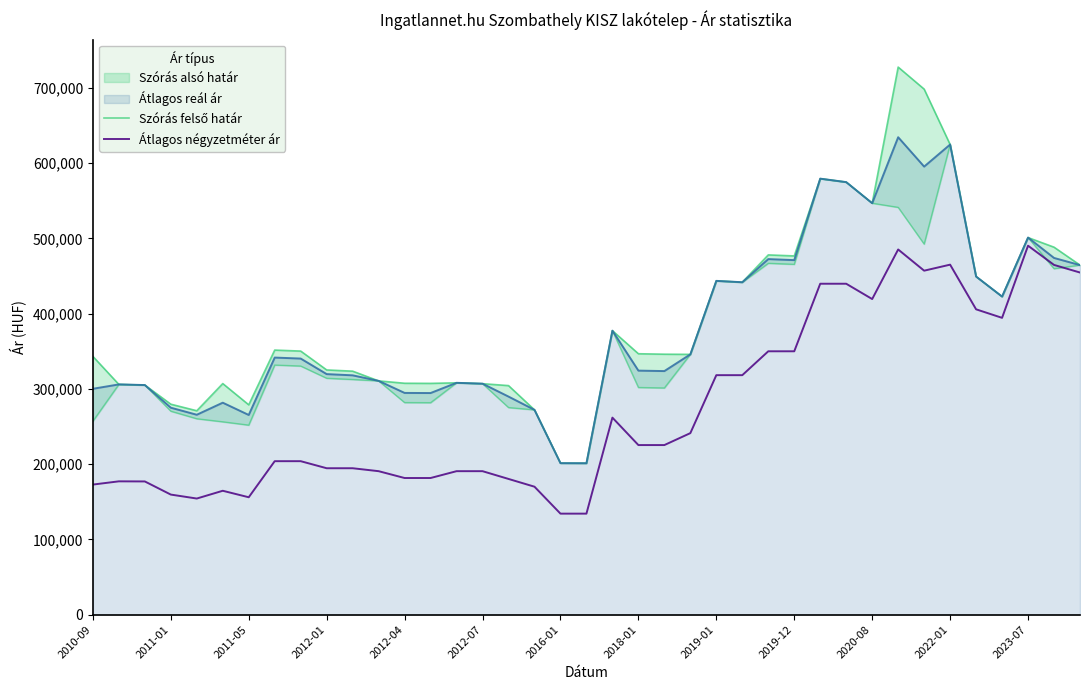

What is the maximum value for Átlagos reál ár?

634305